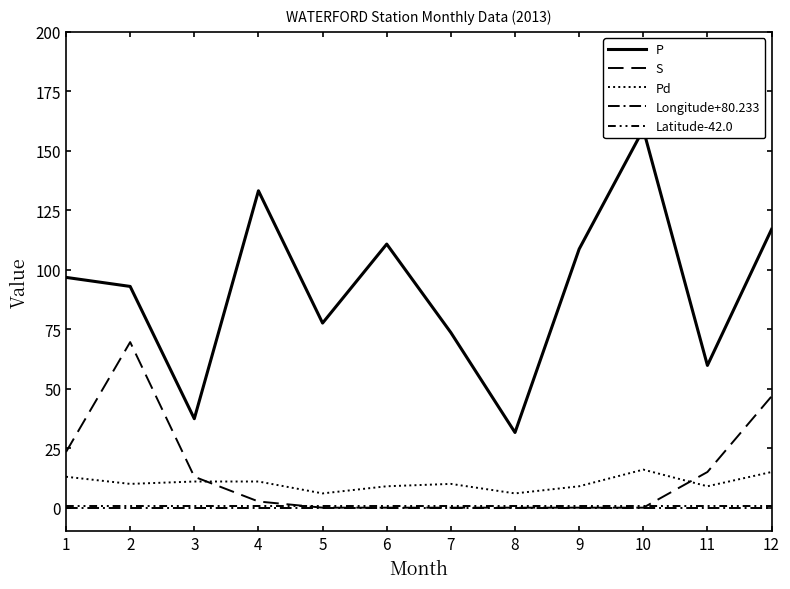

What is the sum of the Latitude-42.0 values at 1 and 4?

1.8